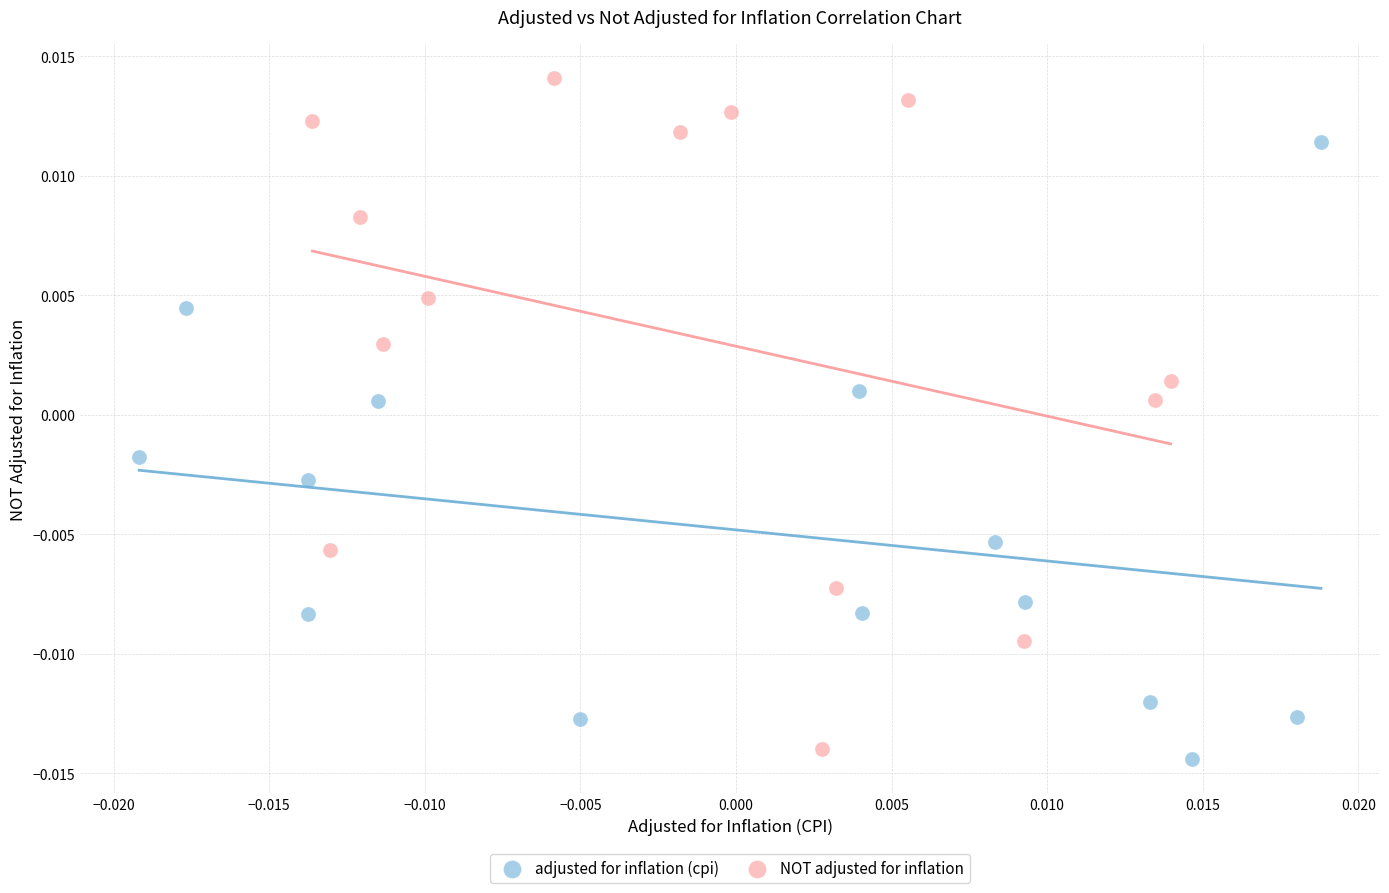

Which series contains the lowest Y value?

adjusted for inflation (cpi)